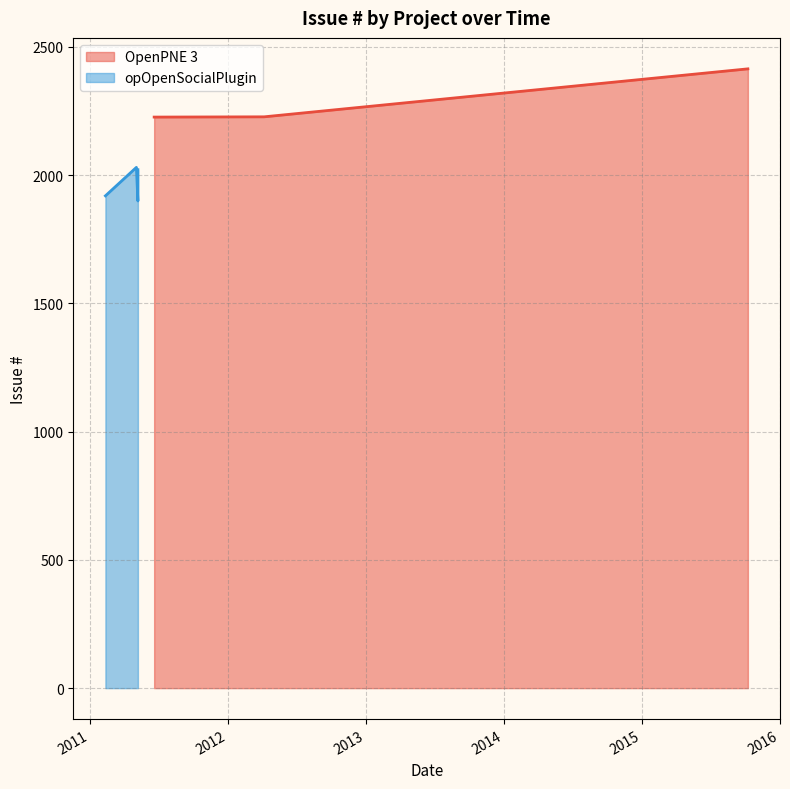

What is the lowest value of the OpenPNE 3 series?

2226